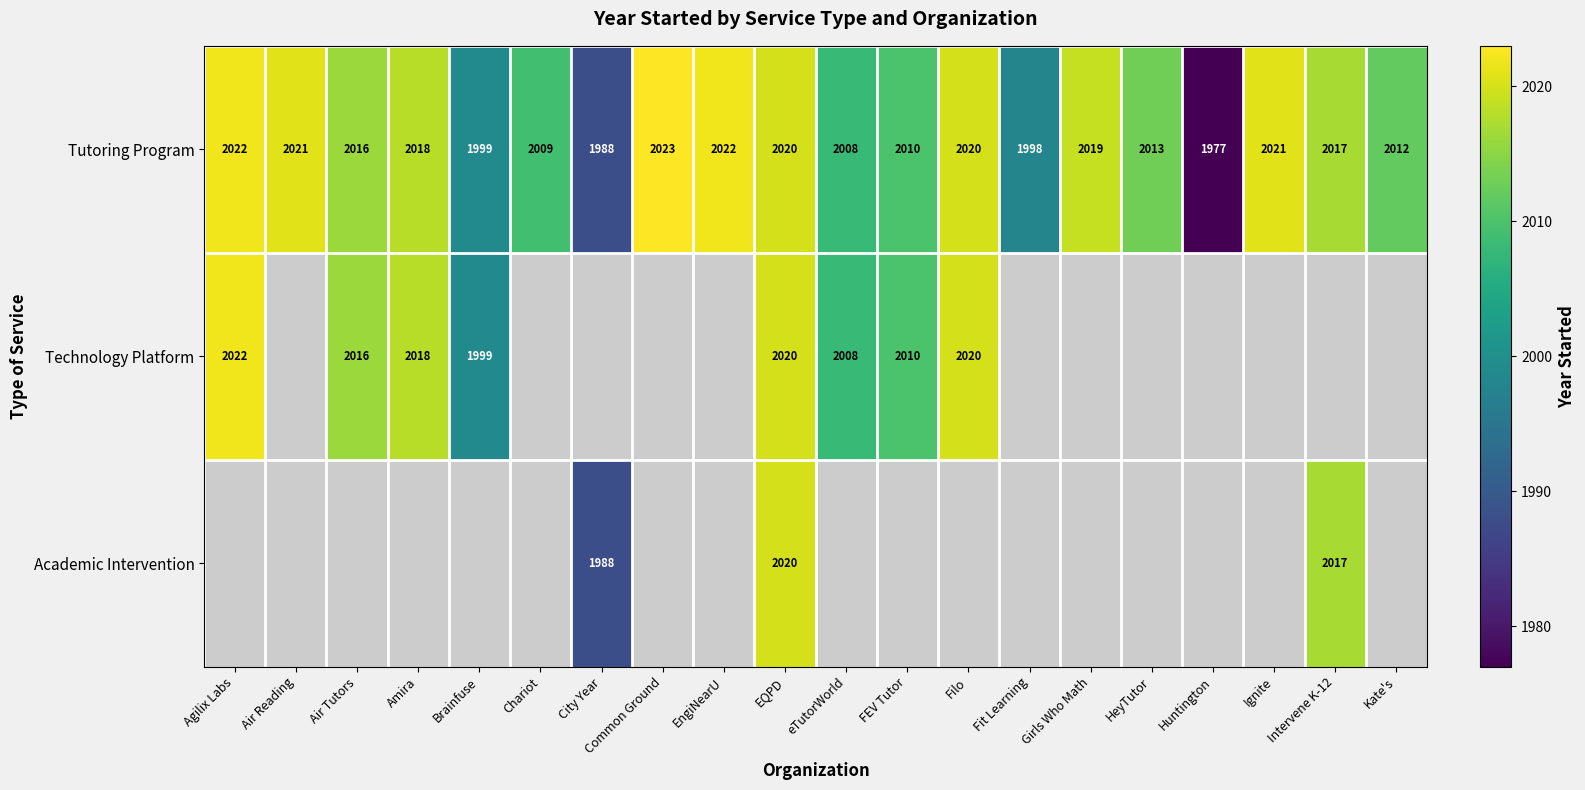

Between Amira and Chariot, which is larger?

Amira